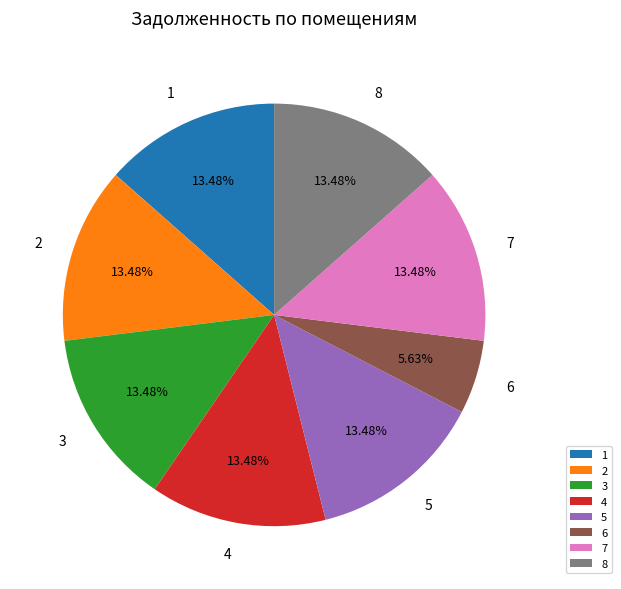

What is the ratio of the value at 2 to the value at 8?

1.0